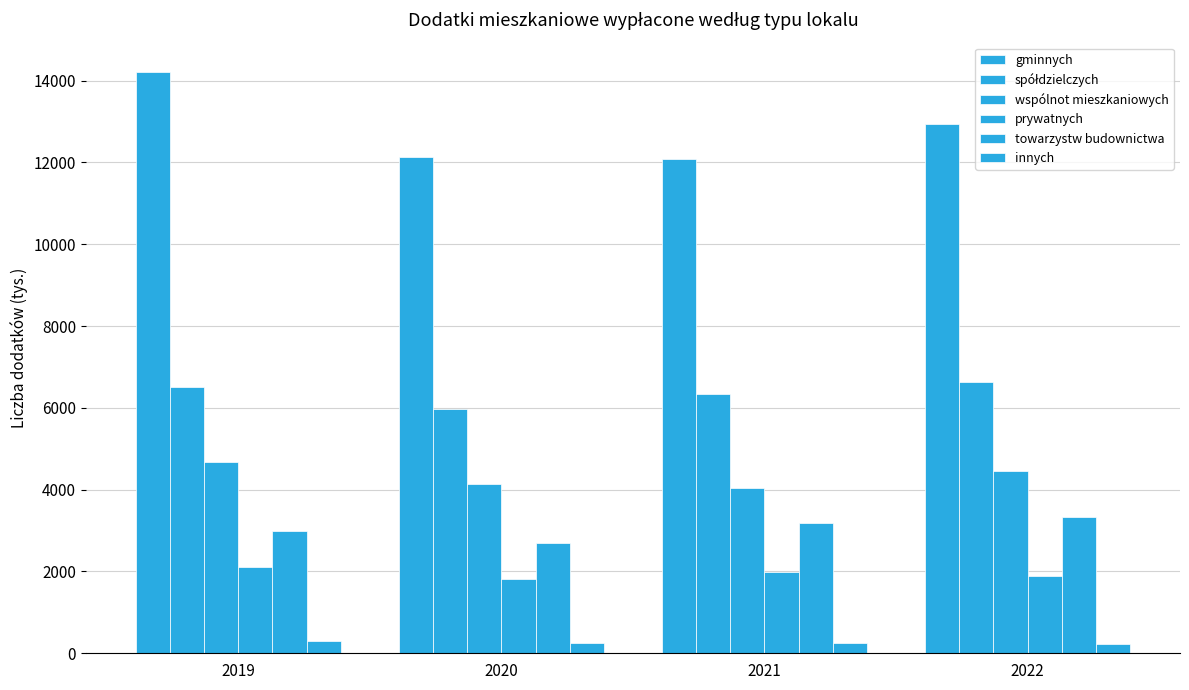

Reading left to right, extract all data points from this chart.

gminnych: 2019=14220	2020=12143	2021=12077	2022=12934
spółdzielczych: 2019=6509	2020=5980	2021=6329	2022=6631
wspólnot mieszkaniowych: 2019=4669	2020=4128	2021=4042	2022=4466
prywatnych: 2019=2112	2020=1818	2021=1981	2022=1899
towarzystw budownictwa: 2019=2992	2020=2706	2021=3184	2022=3334
innych: 2019=291	2020=258	2021=245	2022=223